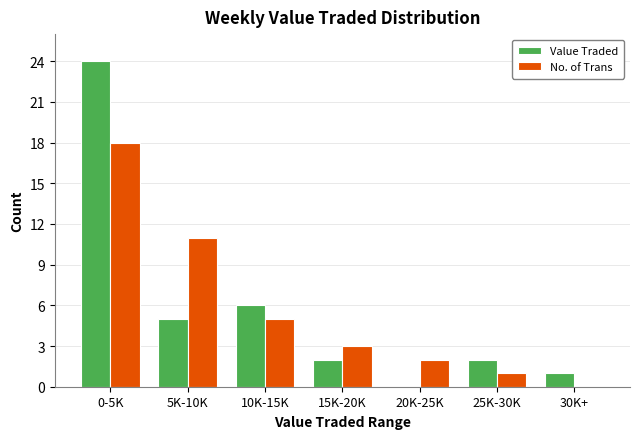

Reading left to right, what are all the values shown in this chart?

Value Traded: 0-5K=24	5K-10K=5	10K-15K=6	15K-20K=2	20K-25K=0	25K-30K=2	30K+=1
No. of Trans: 0-5K=18	5K-10K=11	10K-15K=5	15K-20K=3	20K-25K=2	25K-30K=1	30K+=0